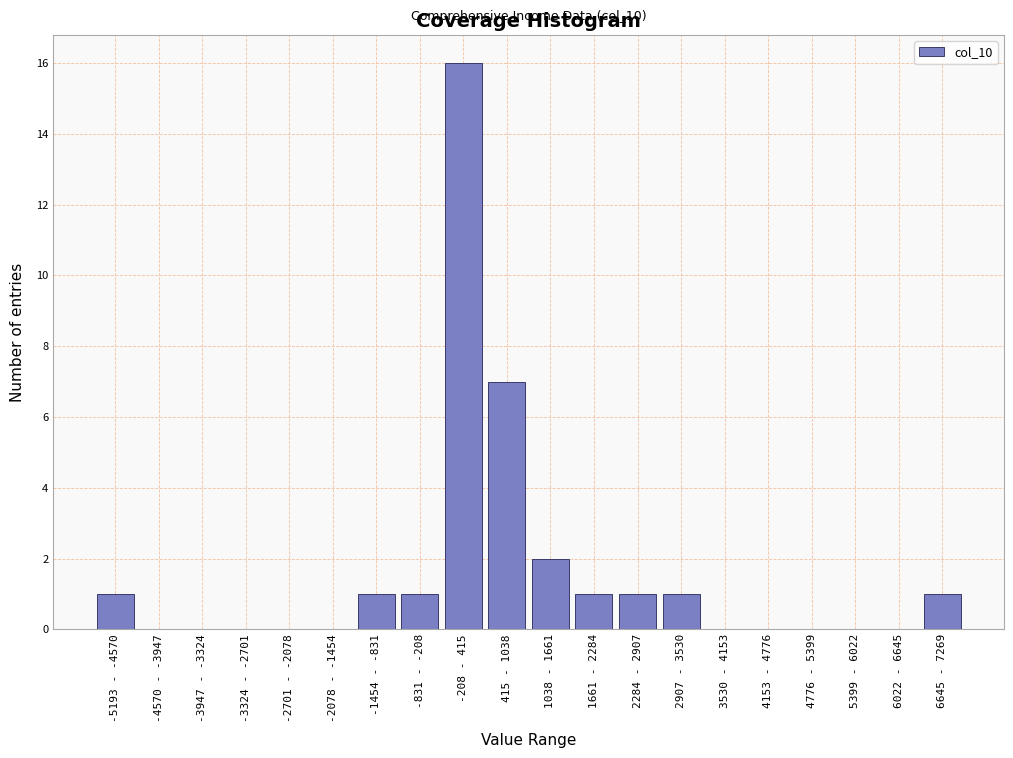

Reading left to right, transcribe all the data shown in this chart.

-5193 - -4570=1	-4570 - -3947=0	-3947 - -3324=0	-3324 - -2701=0	-2701 - -2078=0	-2078 - -1454=0	-1454 - -831=1	-831 - -208=1	-208 - 415=16	415 - 1038=7	1038 - 1661=2	1661 - 2284=1	2284 - 2907=1	2907 - 3530=1	3530 - 4153=0	4153 - 4776=0	4776 - 5399=0	5399 - 6022=0	6022 - 6645=0	6645 - 7269=1